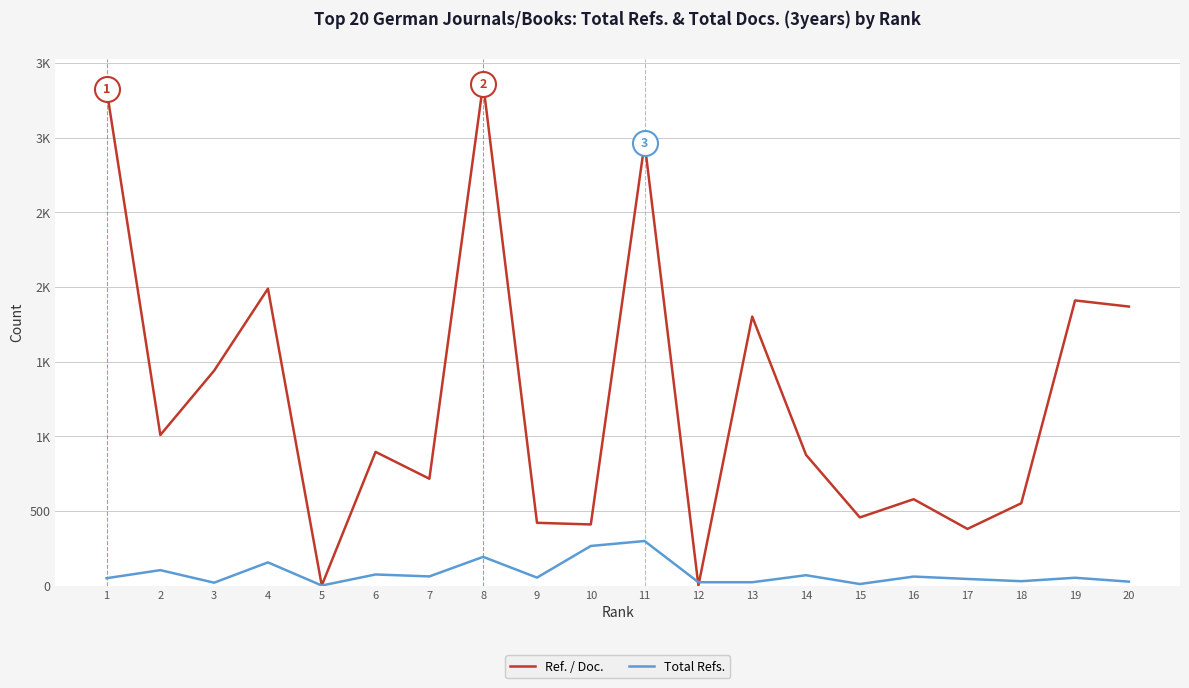

What is the total value across all series at 7?

776